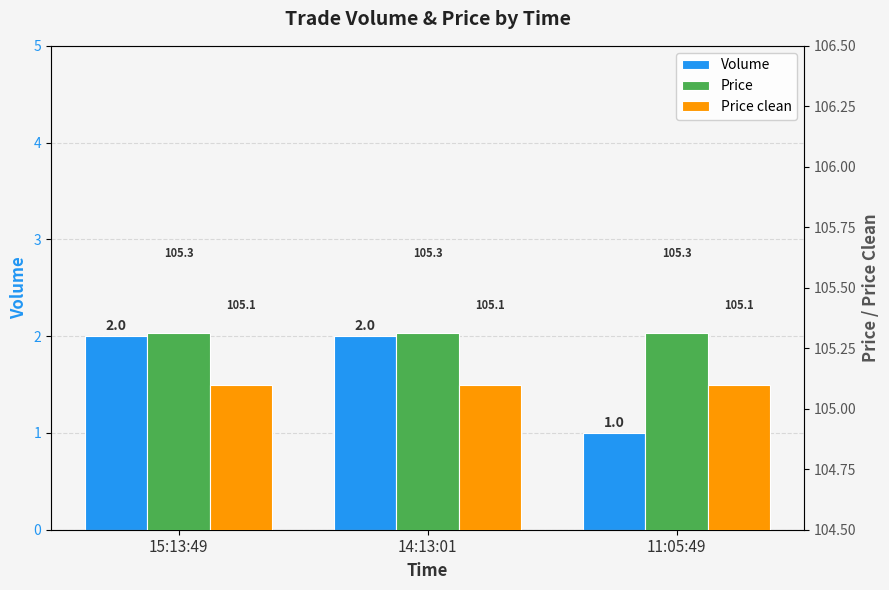

Count the number of data series in this chart.

3